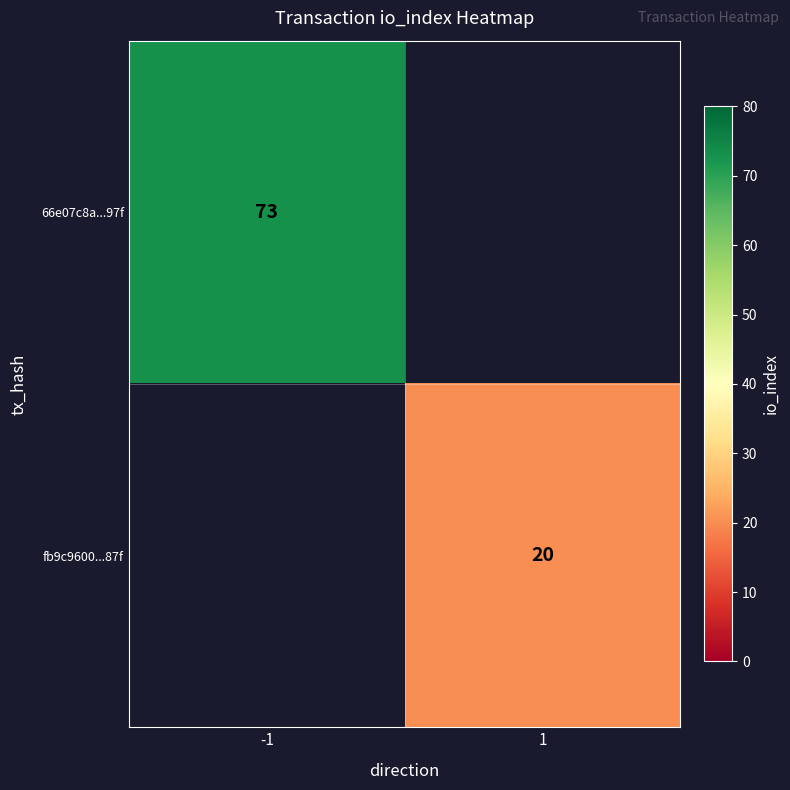

What is the maximum value shown in the chart?

73.0